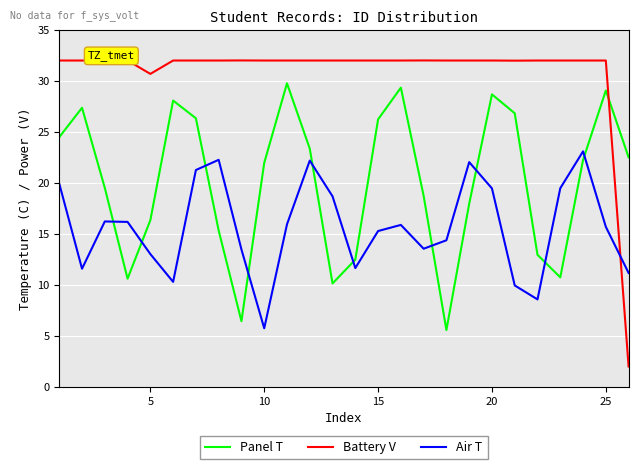

Which series has the largest total across all categories?

Battery V